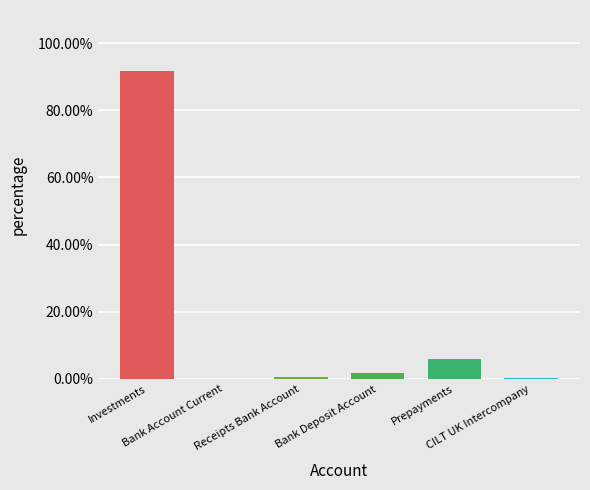

What is the sum of all values?

100.0